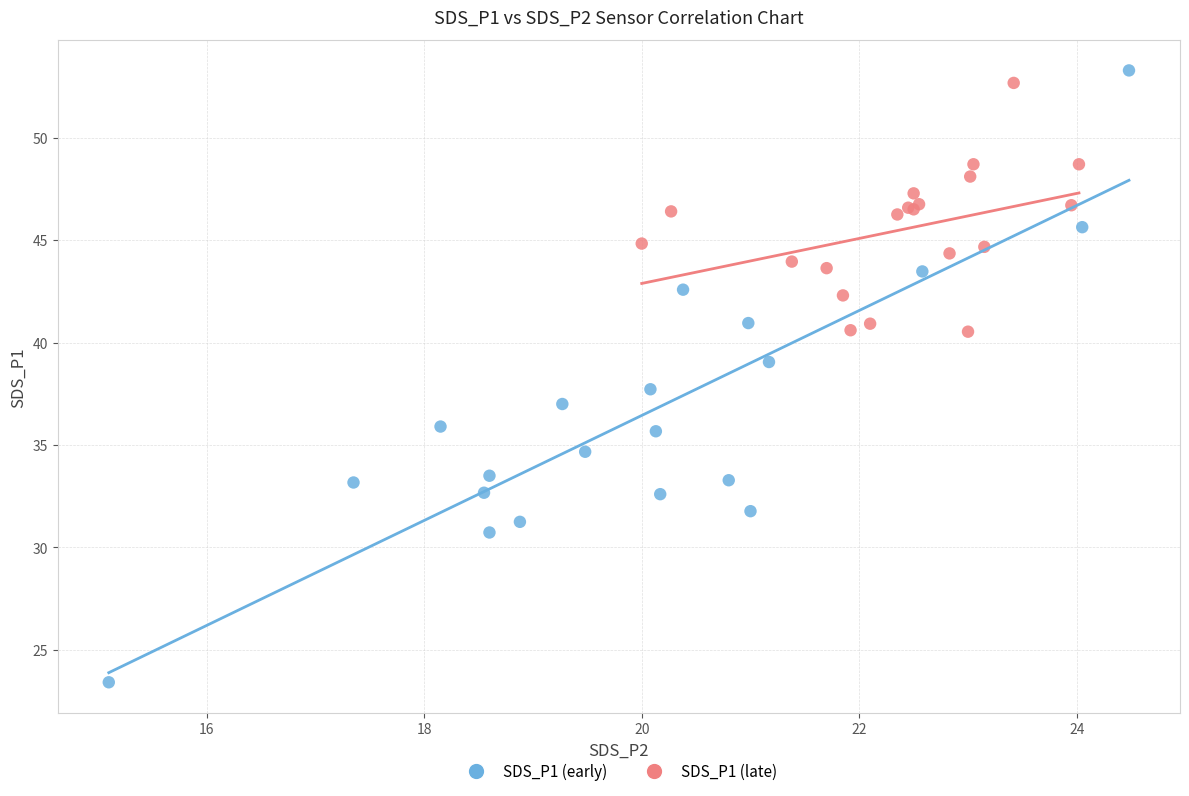

Which series reaches the minimum Y coordinate?

SDS_P1 (early)